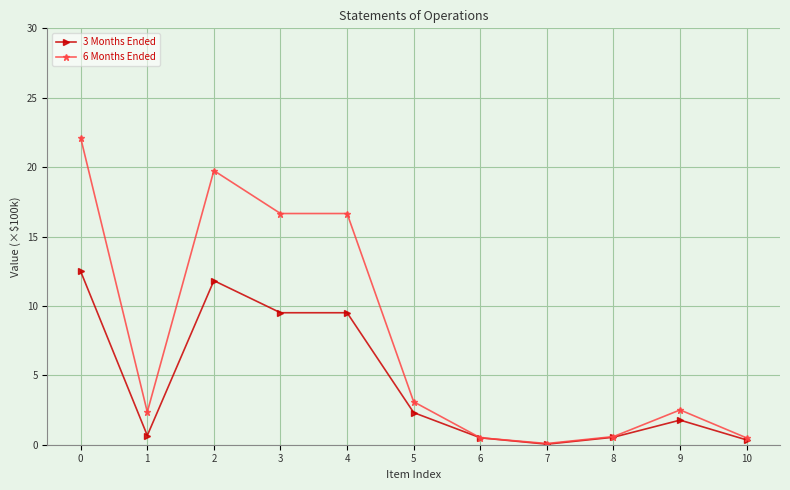

List the series in order of their overall mean, lowest first.

3 Months Ended, 6 Months Ended